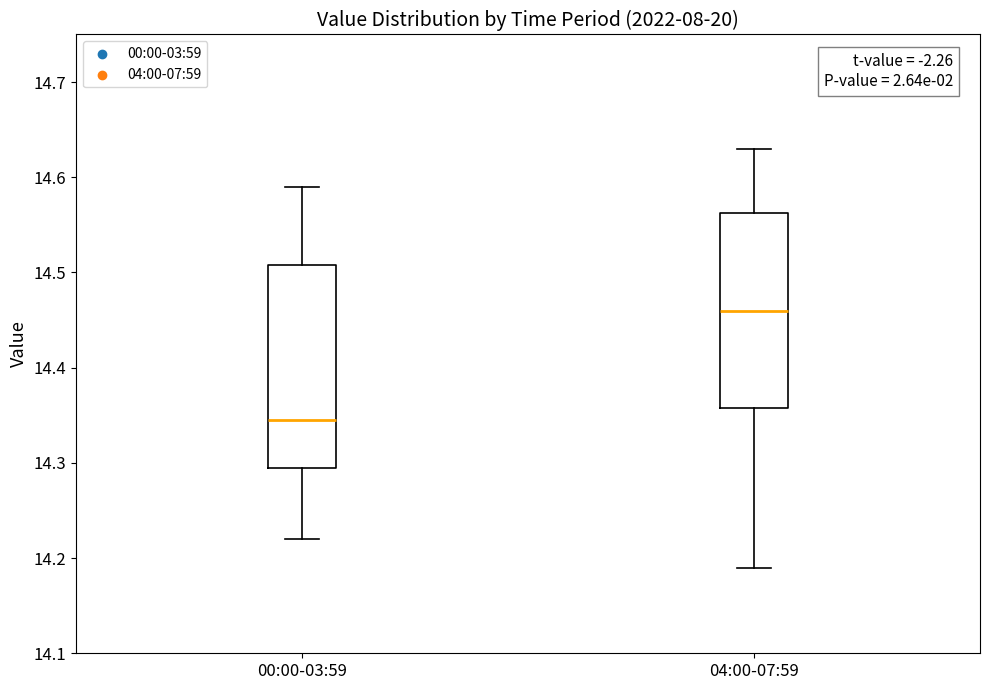

Reading left to right, read every box against the y-axis: the position of its median line, the range the box covers, and the ends of its whiskers. The values are not printed on the chart, so give them approximately, as read against the axis.

00:00-03:59: median 14.35, box 14.30 to 14.51, whiskers 14.22 to 14.59
04:00-07:59: median 14.46, box 14.36 to 14.56, whiskers 14.19 to 14.63